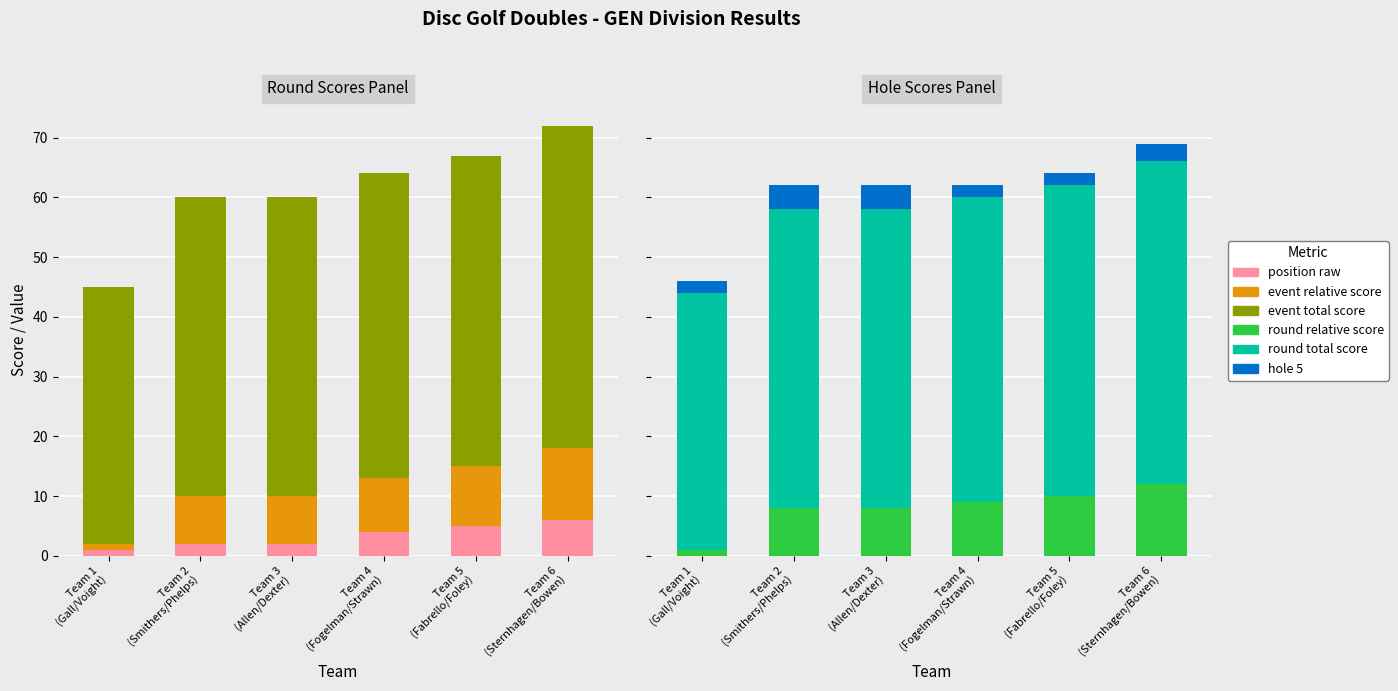

What are all the series names shown in the legend?

position_raw, event_relative_score, event_total_score, round_relative_score, round_total_score, hole_5